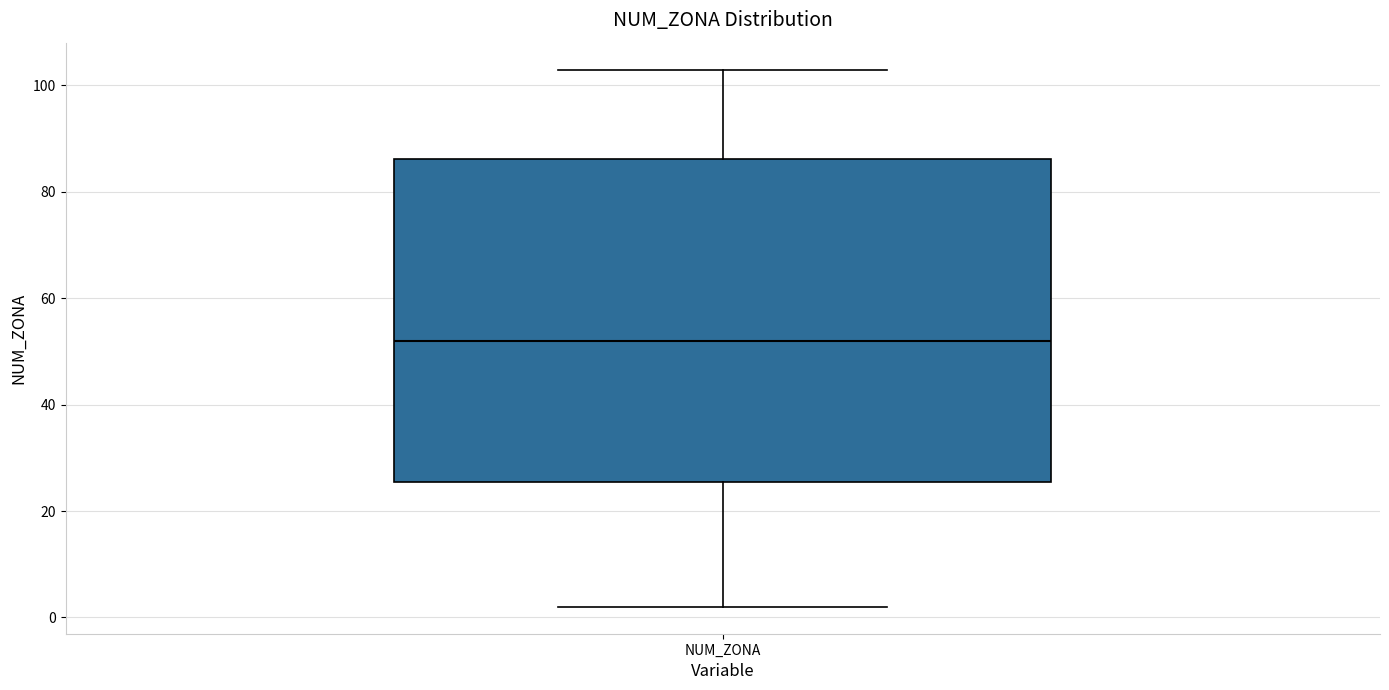

Where does the upper whisker of the box for NUM_ZONA end on the y-axis? The values are not printed on the chart, so give them approximately, as read against the axis.

104